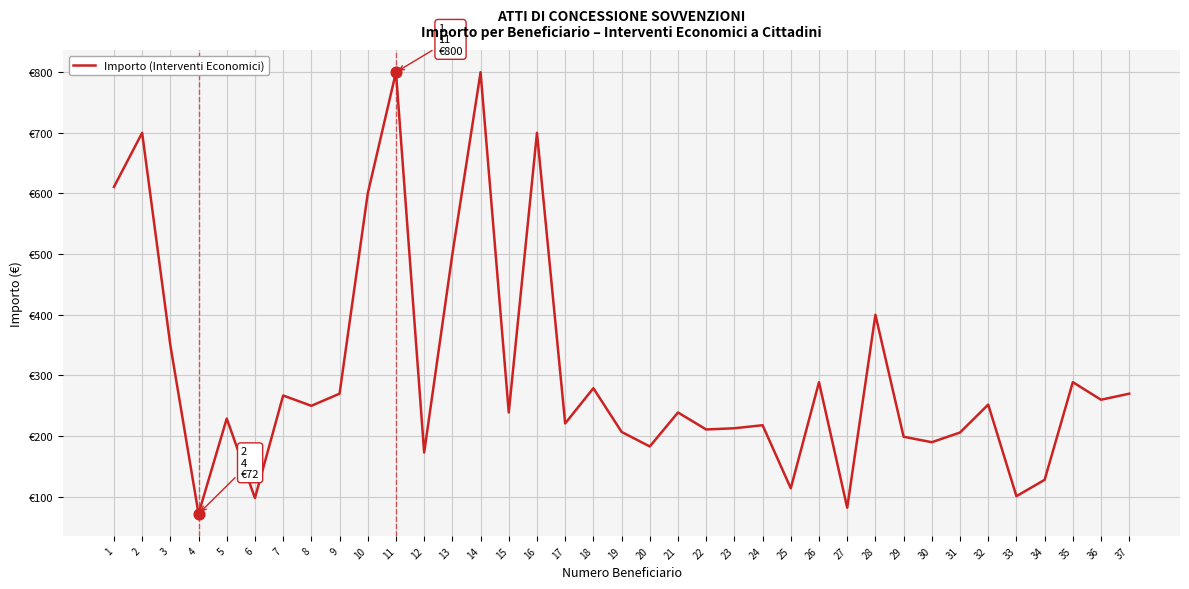

What is the change in value from 18 to 27?

-197.0